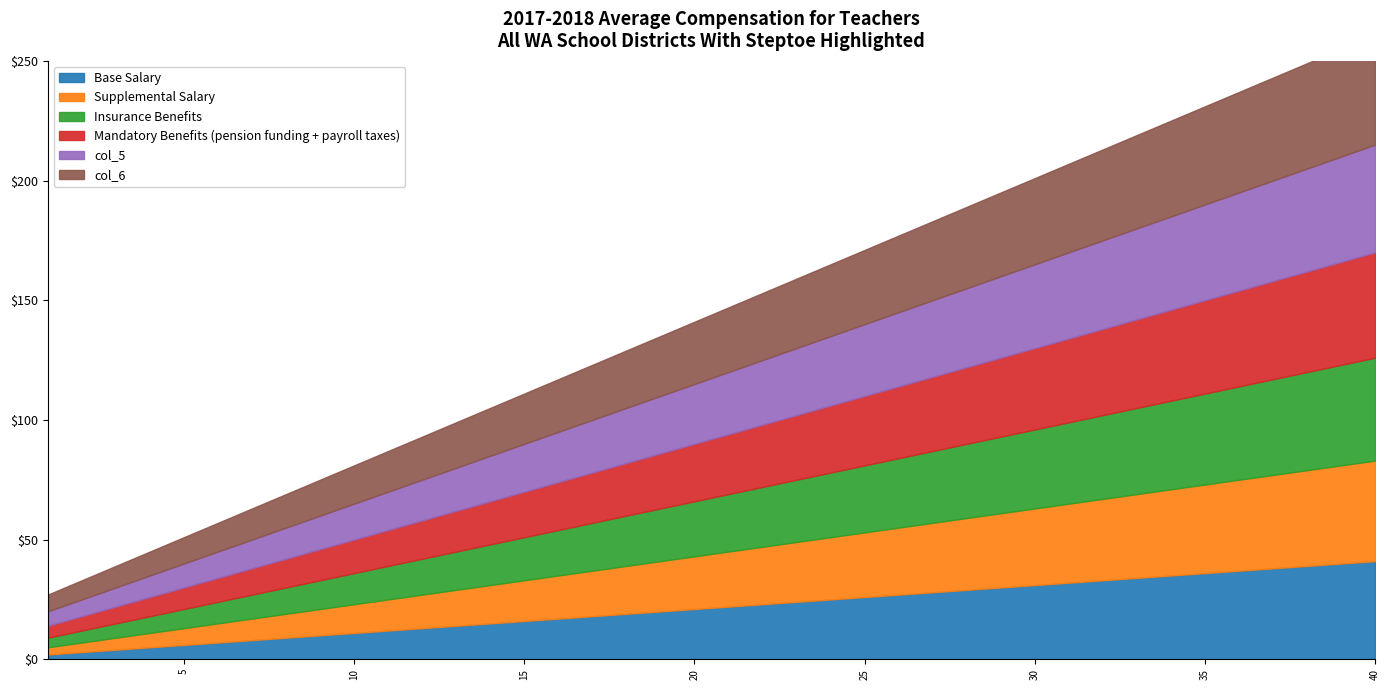

List the series in order of their overall mean, highest first.

col_6, col_5, col_4, col_3, col_2, col_1